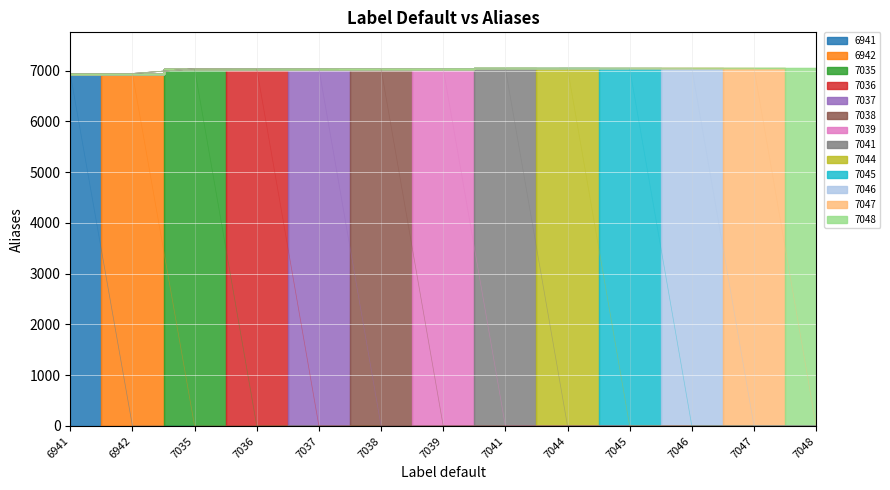

Which category has the highest value across all series?

7048